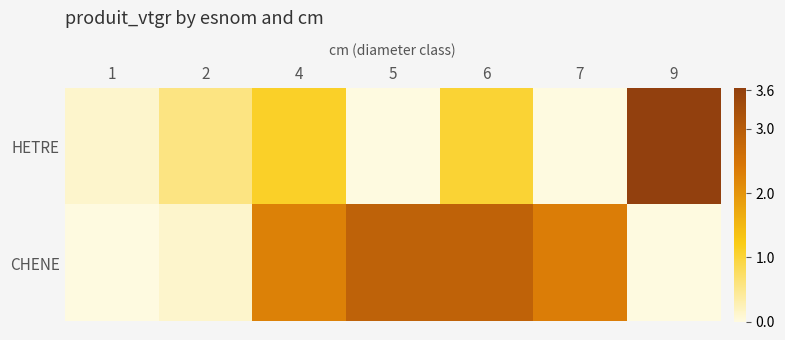

Rank the series by their maximum value, from lowest to highest.

CHENE, HETRE